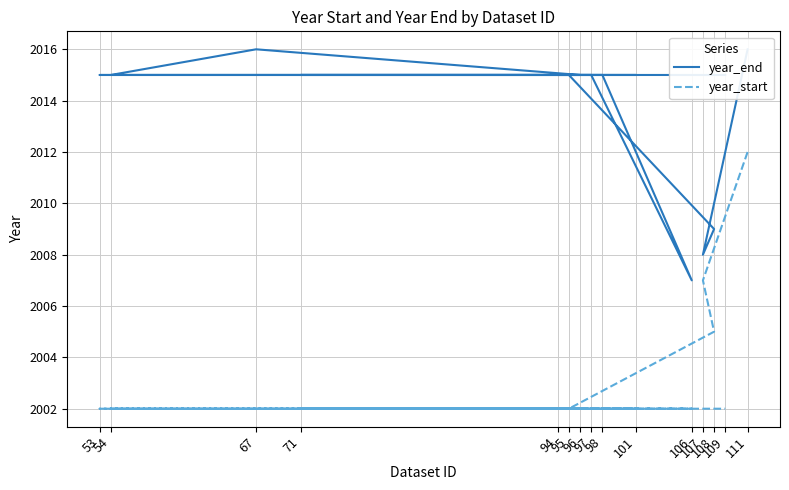

Is the value of year_start at 111 greater than the value of year_end at 67?

No